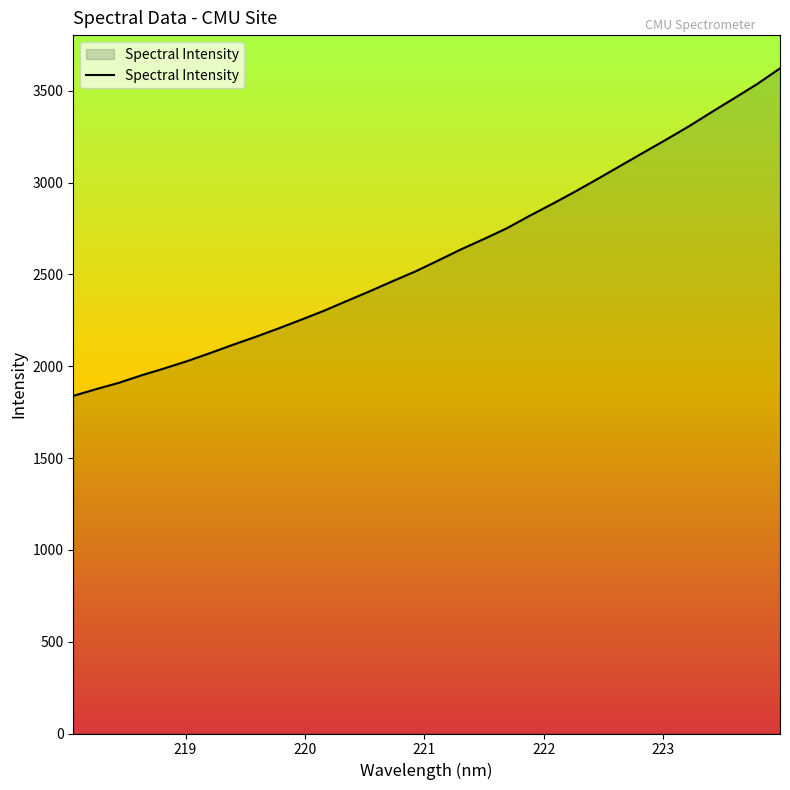

What is the minimum value shown in the chart?

1838.3